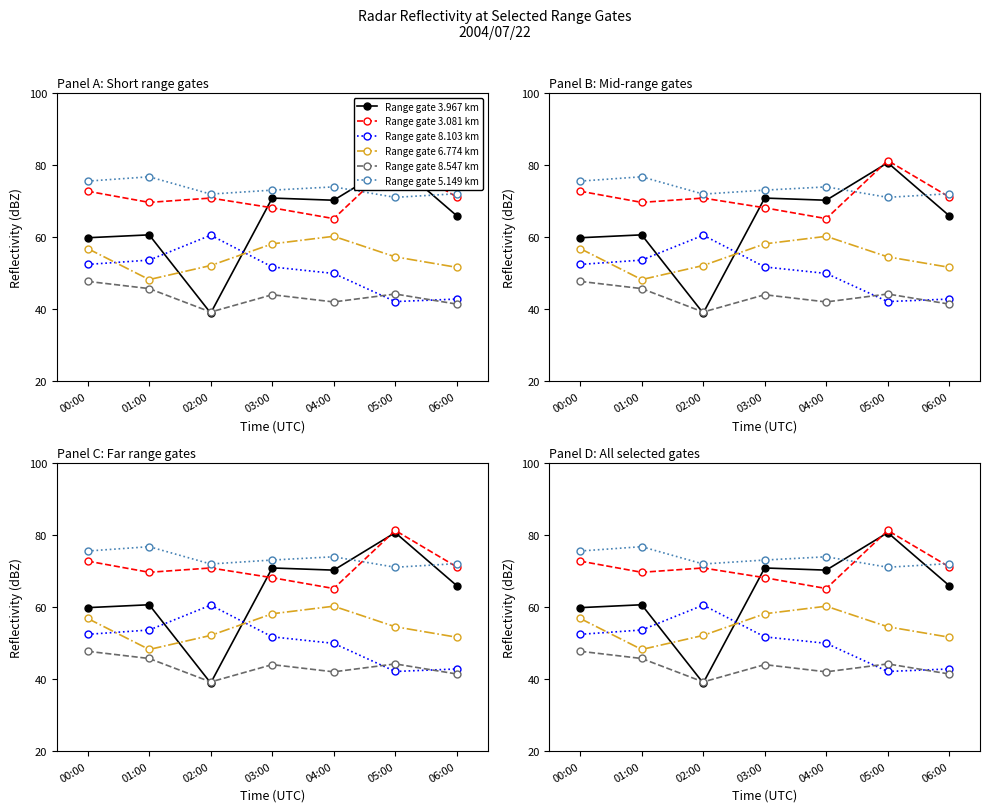

Where is the first local maximum for Range gate 5.149 km?

01:00